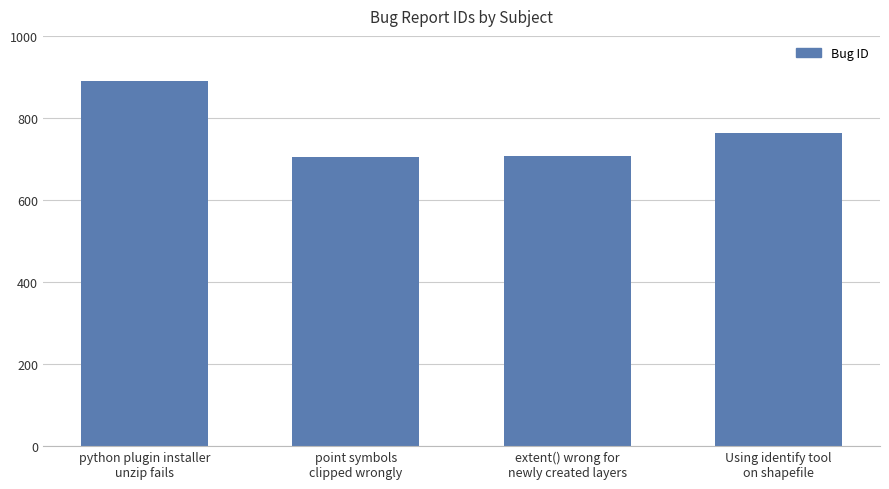

Does the chart contain stacked bars?

No